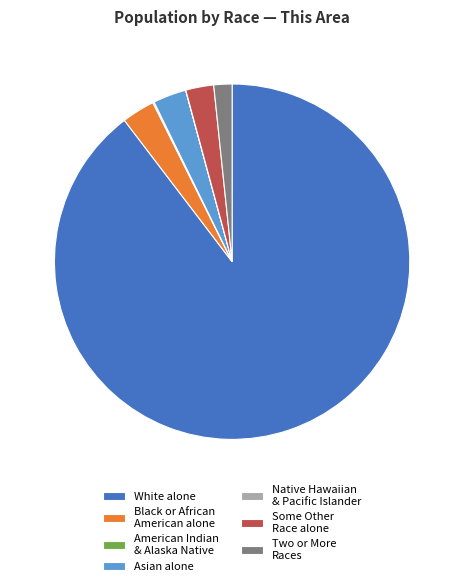

Is there any slice that represents more than half of the pie?

Yes